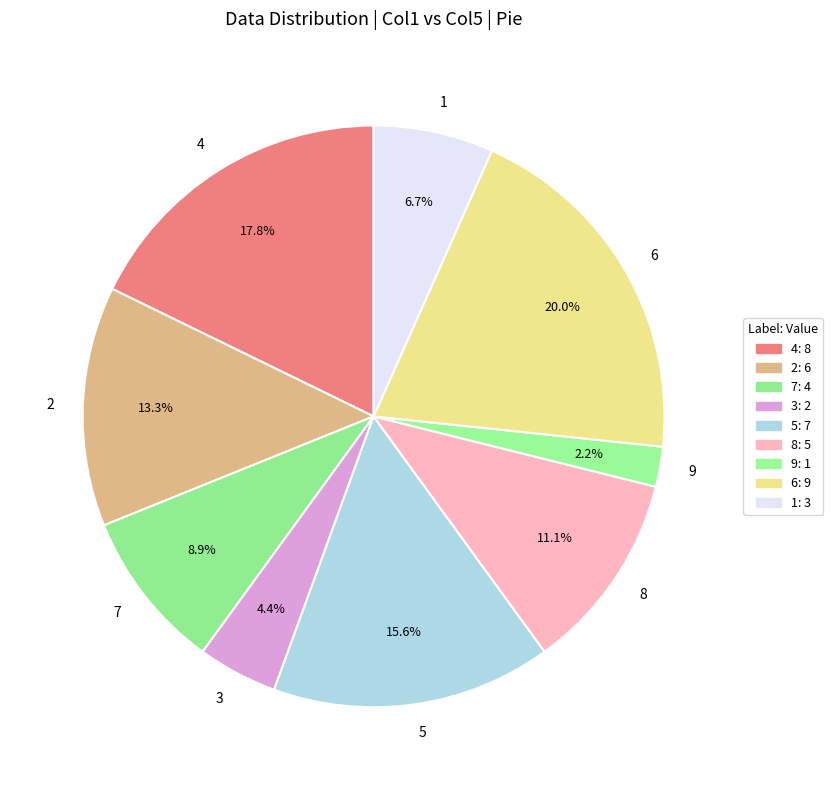

What is the largest slice in the pie chart?

6